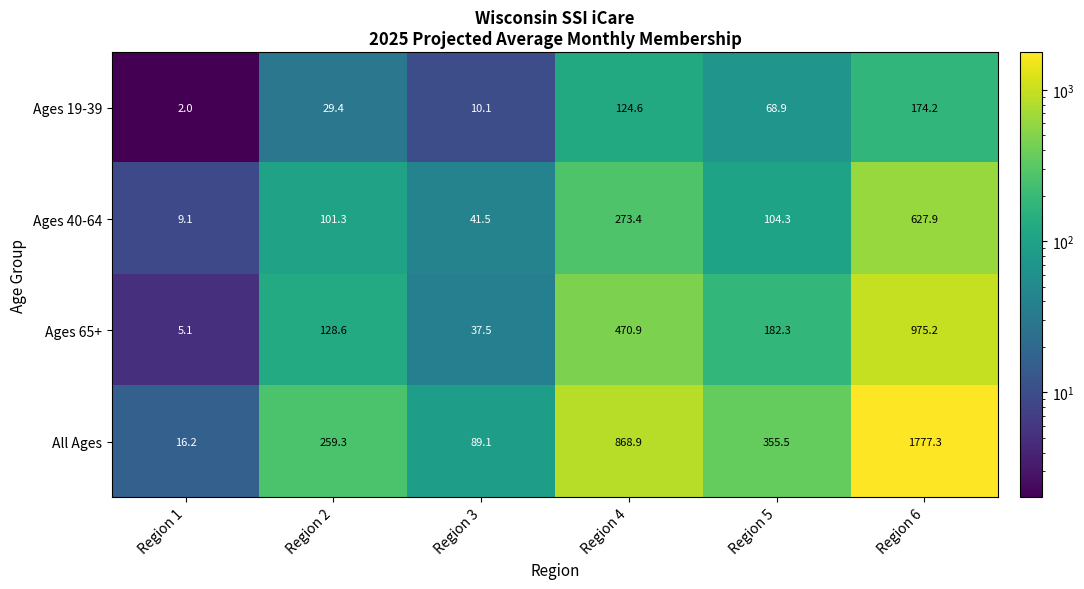

Which series has the largest range (max minus min)?

All Ages